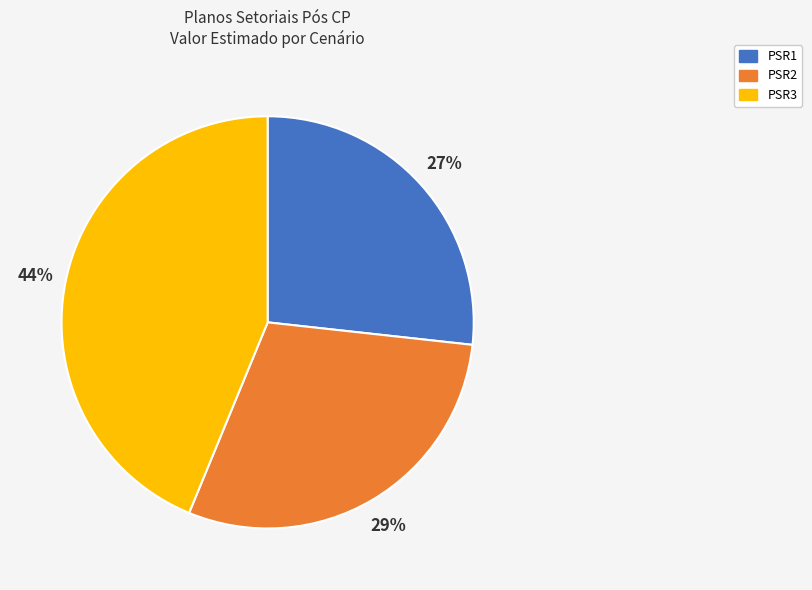

Does any single category account for the majority?

No